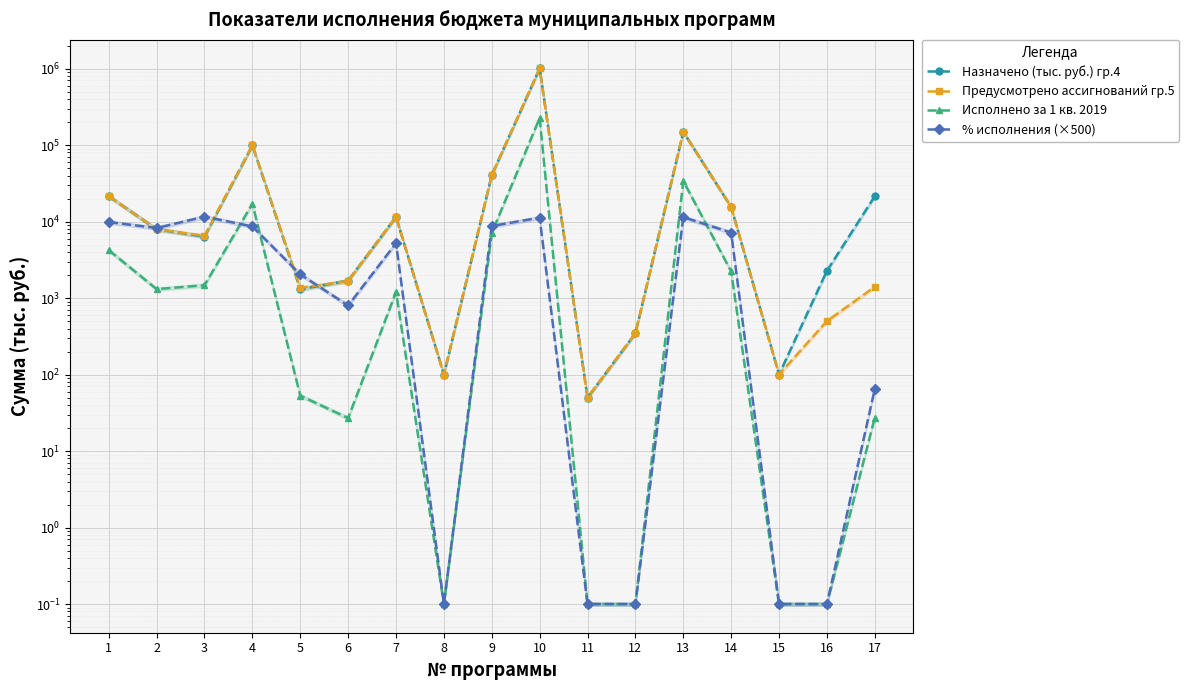

Is the value of Назначено (тыс. руб.) гр.4 at 2 greater than the value of Предусмотрено ассигнований гр.5 at 7?

No